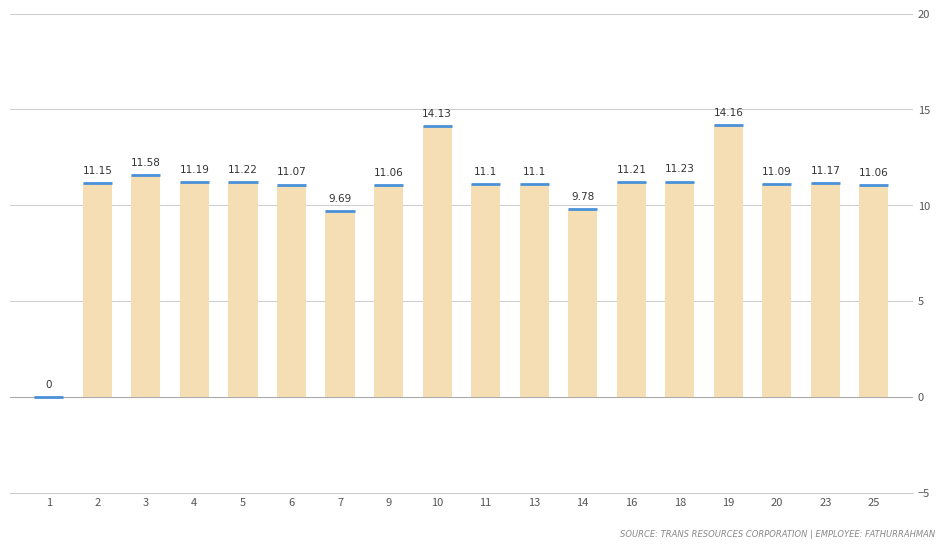

True or false: the data shows 9.8 at 10.

False